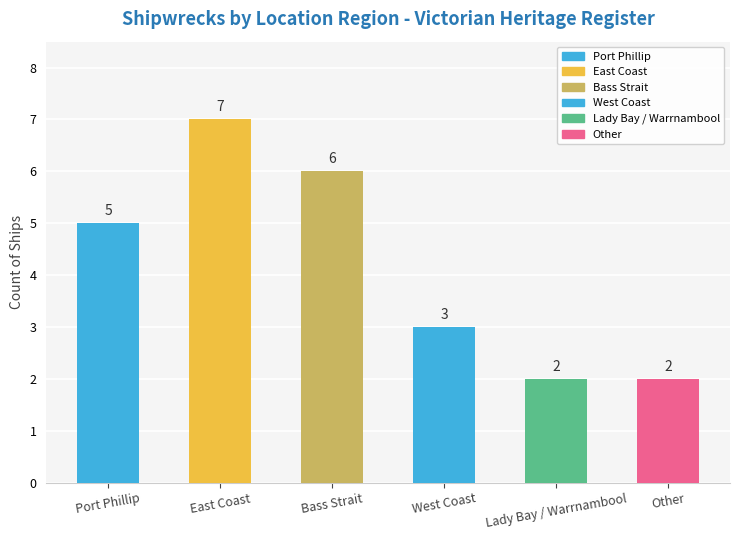

The value at Lady Bay / Warrnambool is 1. True or false?

False